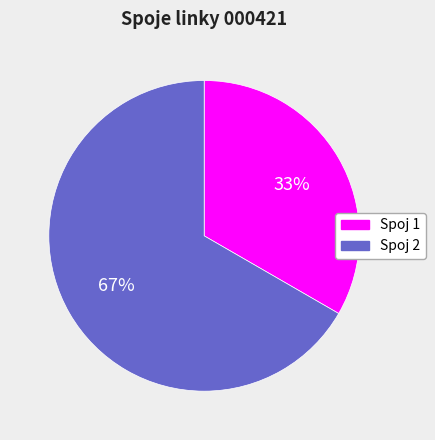

To the nearest percent, what percentage of the pie is Spoj 1?

33%